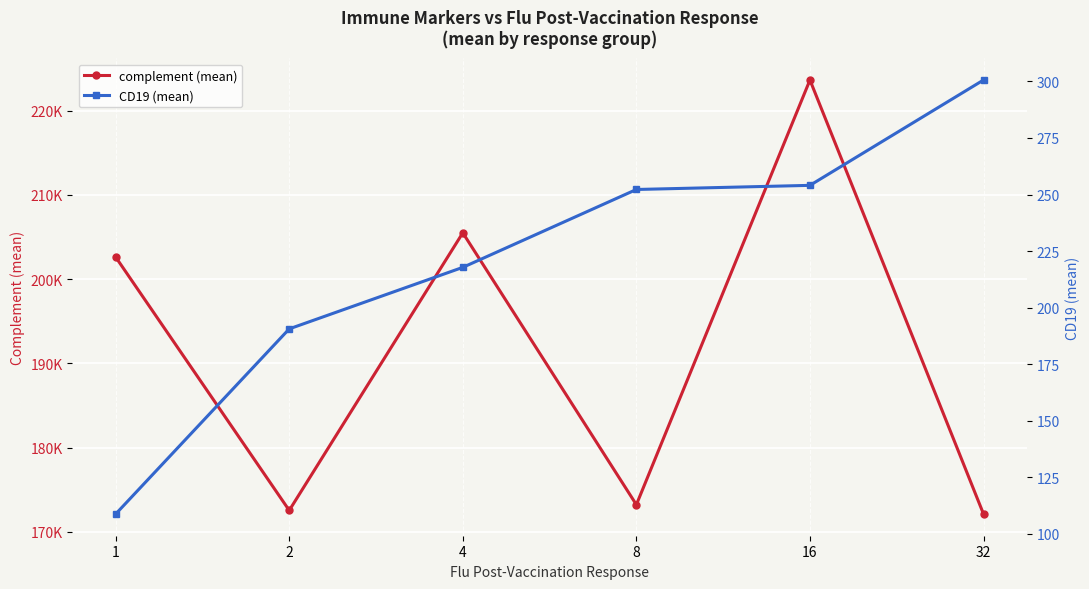

Read the CD19 (mean) value at 16.

254.0